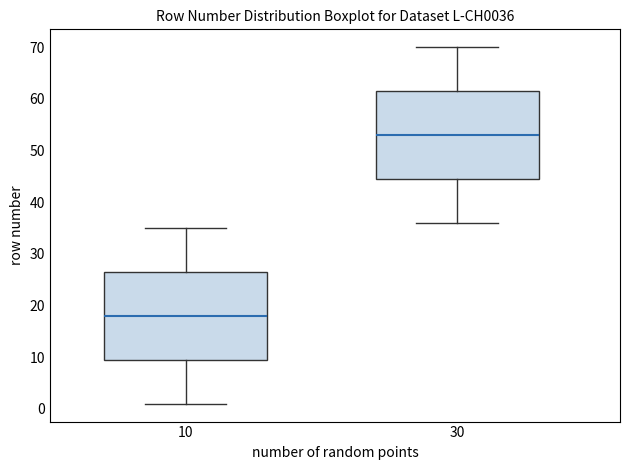

Where does the upper whisker of the box at x = 30 end on the y-axis? The values are not printed on the chart, so give them approximately, as read against the axis.

70